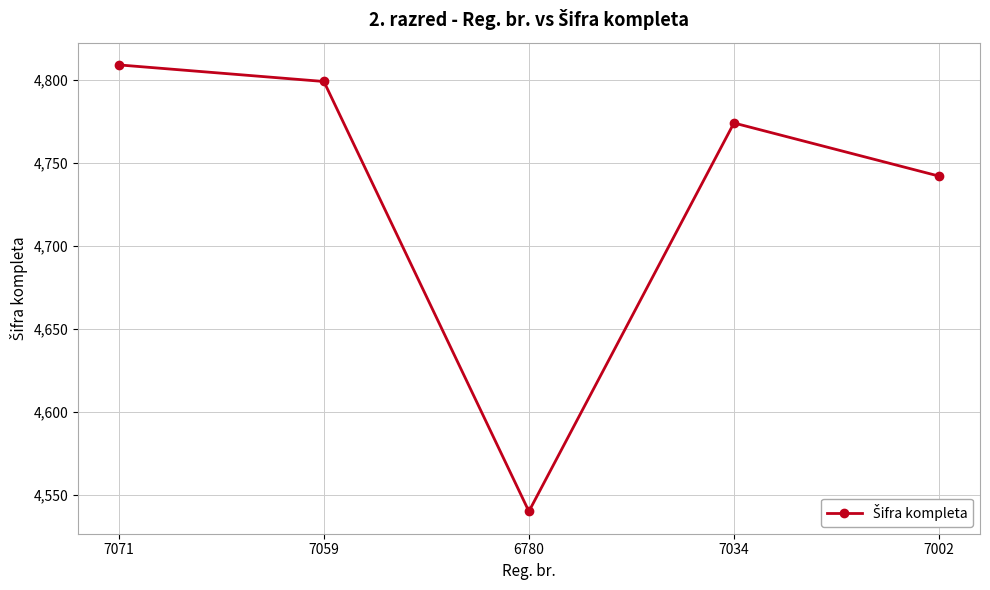

What is the ratio of the value at 7059 to the value at 7034?

1.0